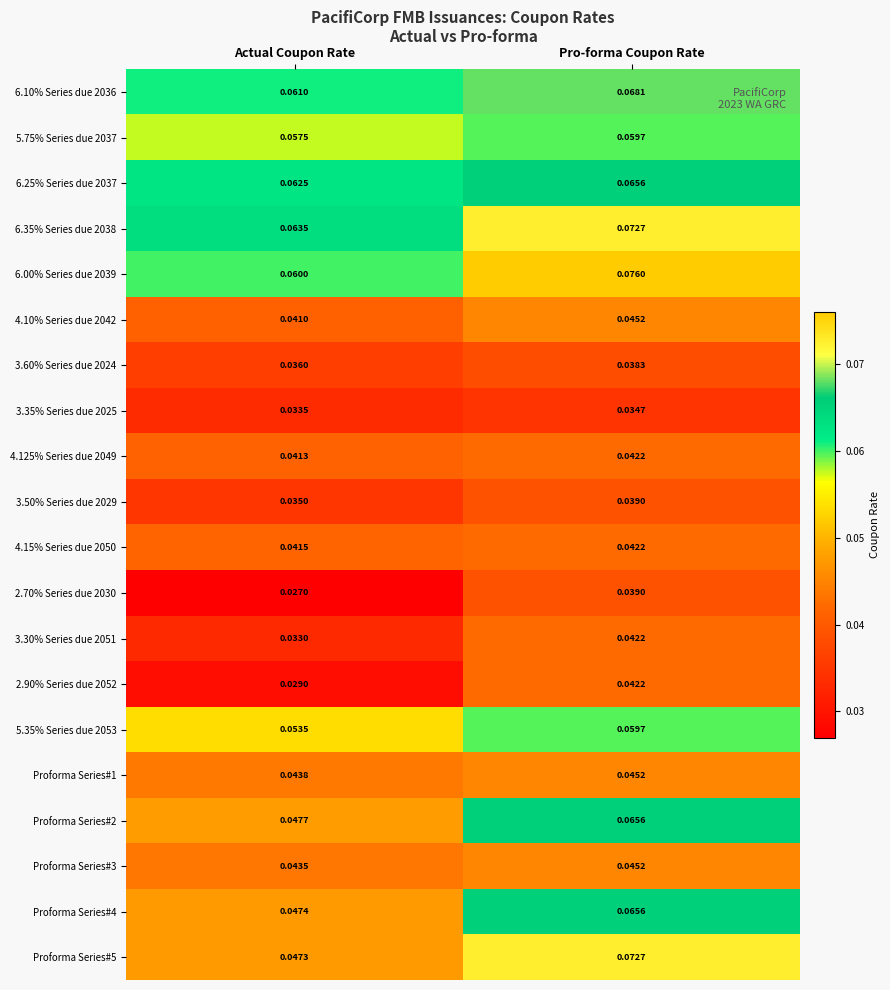

At which category is the sum across all series the highest?

Pro-forma Coupon Rate